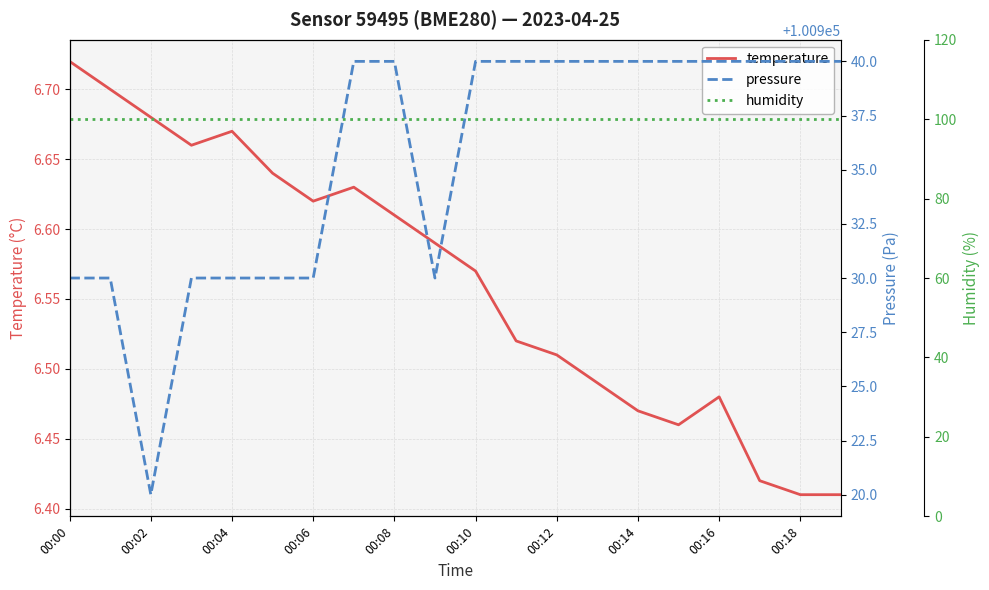

At which label does temperature reach its peak?

00:00